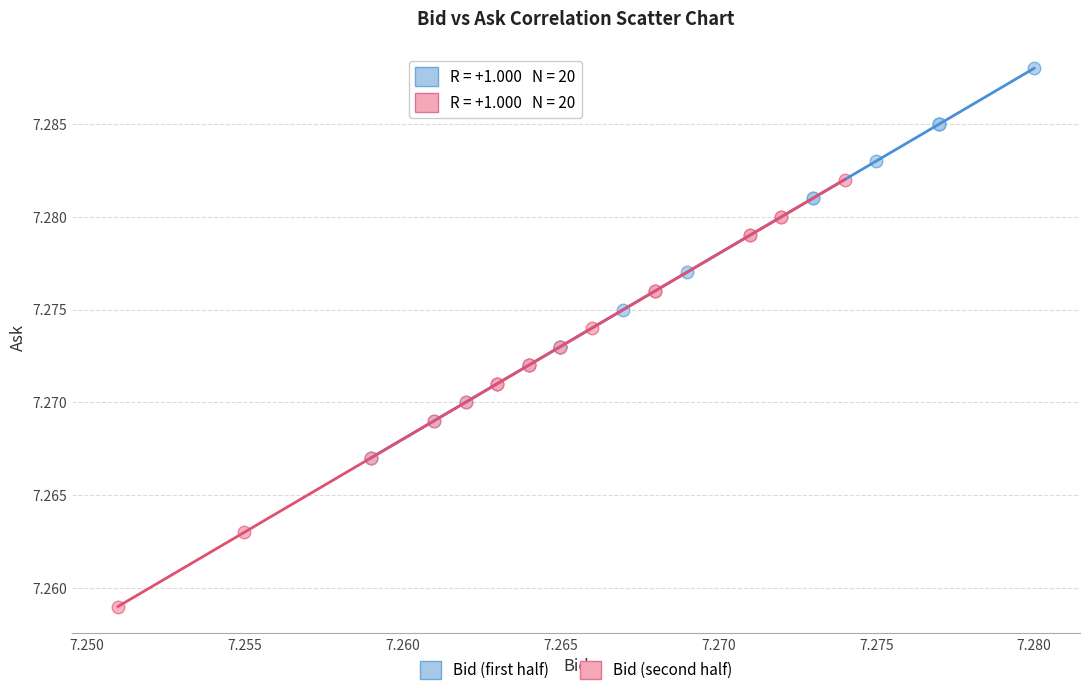

Which series reaches the minimum Y coordinate?

Bid (second half)